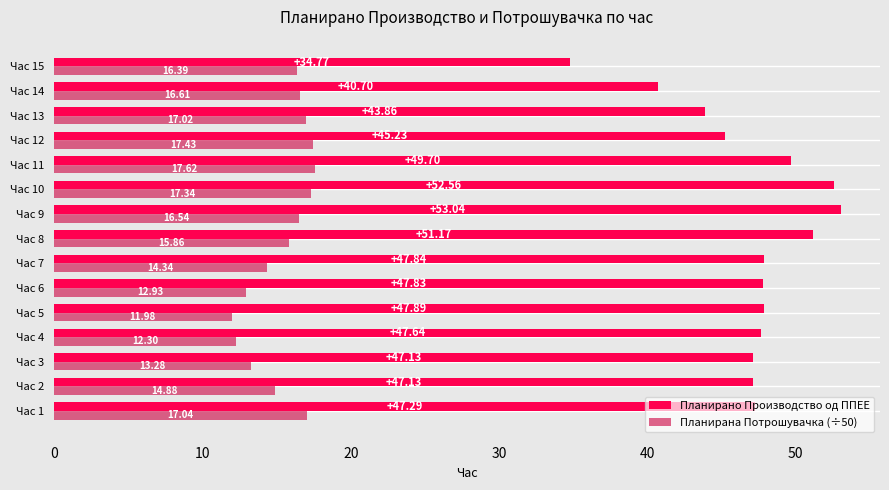

Which label corresponds to the largest value in the chart?

Час 9